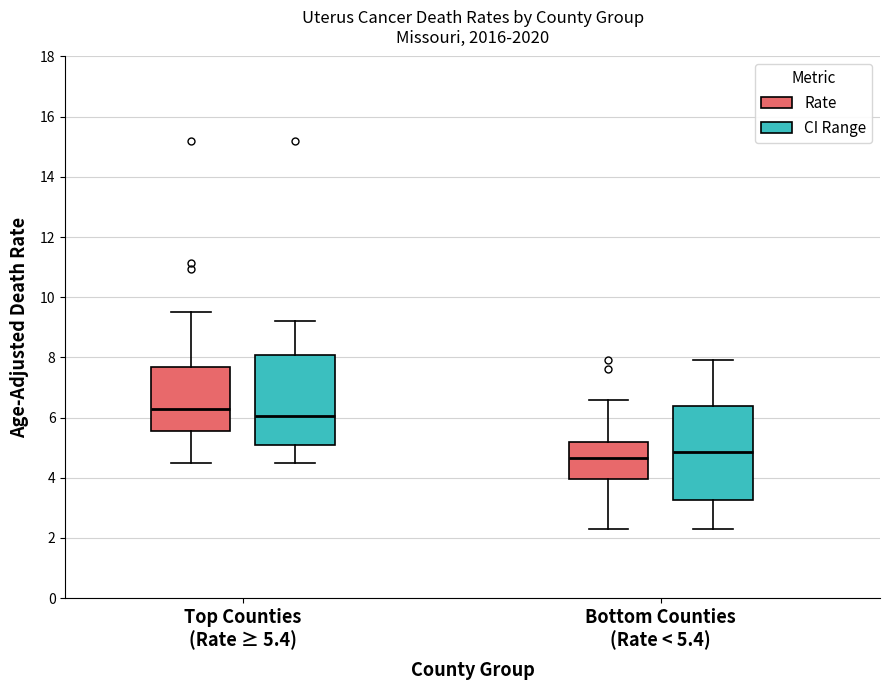

Reading left to right, read every box against the y-axis: the position of its median line, the range the box covers, and the ends of its whiskers. The values are not printed on the chart, so give them approximately, as read against the axis.

Top Counties (Rate ≥ 5.4) (Rate): median 6.4, box 5.6 to 7.6, whiskers 4.6 to 9.6
Top Counties (Rate ≥ 5.4) (CI Range): median 6.0, box 5.0 to 8.0, whiskers 4.6 to 9.2
Bottom Counties (Rate < 5.4) (Rate): median 4.6, box 4.0 to 5.2, whiskers 2.4 to 6.6
Bottom Counties (Rate < 5.4) (CI Range): median 4.8, box 3.2 to 6.4, whiskers 2.4 to 8.0